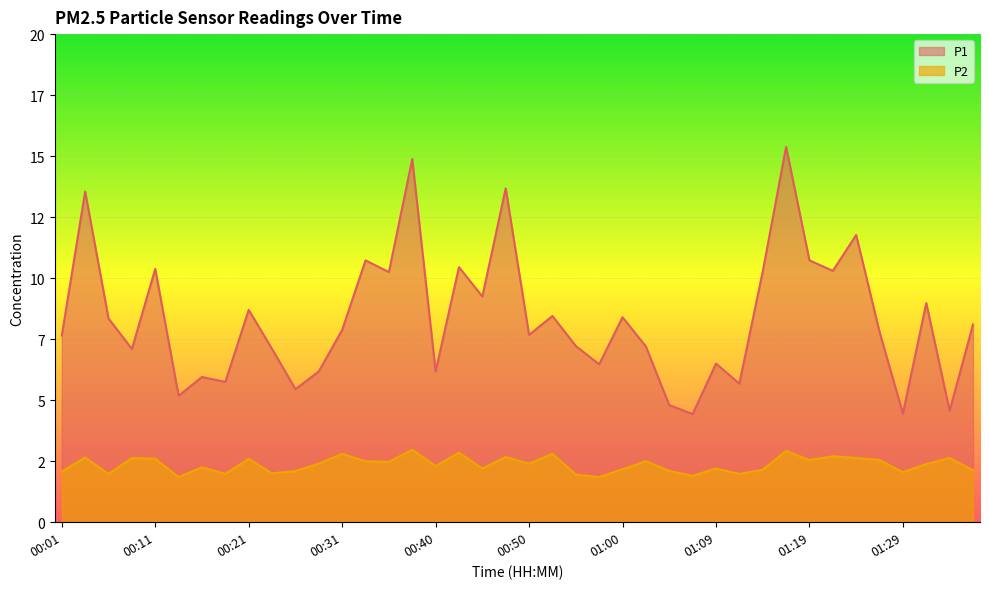

At which label does P2 reach its peak?

00:38